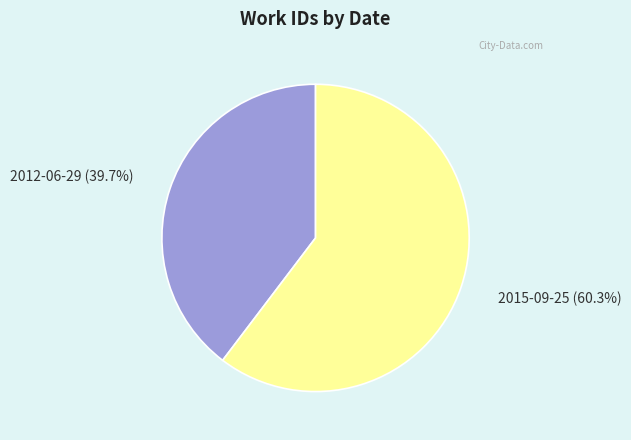

The 2012-06-29 slice represents 25% of the pie. True or false?

False